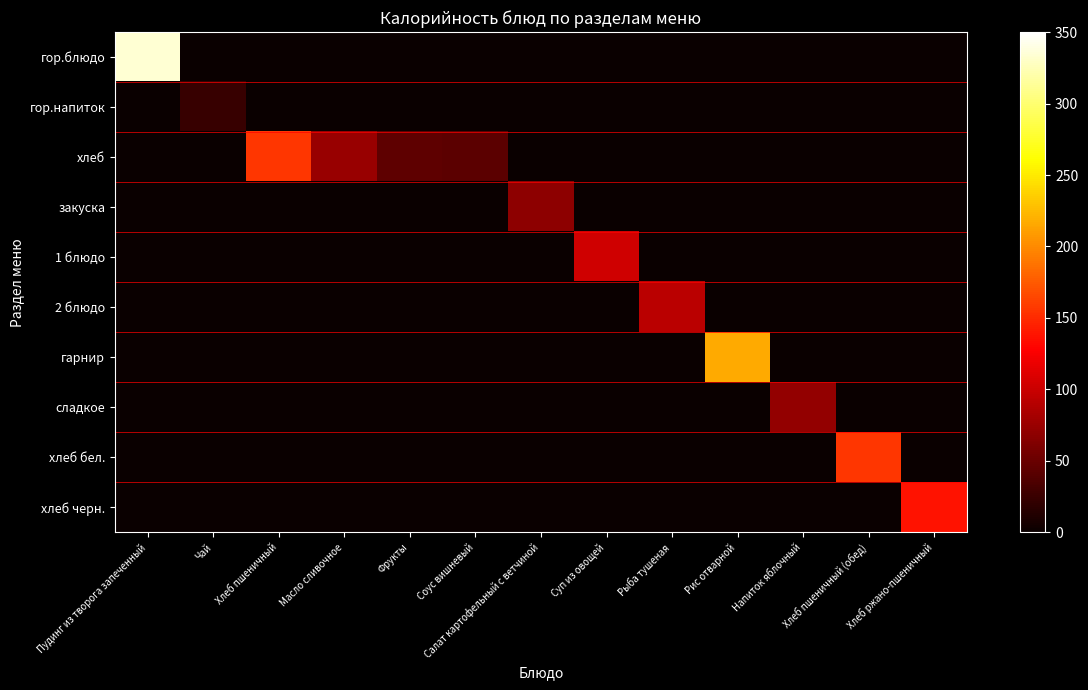

Reading right to left, list all the values displayed in this chart.

гор.блюдо: Хлеб ржано-пшеничный=0.0	Хлеб пшеничный (обед)=0.0	Напиток яблочный=0.0	Рис отварной=0.0	Рыба тушеная=0.0	Суп из овощей=0.0	Салат картофельный с ветчиной=0.0	Соус вишневый=0.0	Фрукты=0.0	Масло сливочное=0.0	Хлеб пшеничный=0.0	Чай=0.0	Пудинг из творога запеченный=334.4
гор.напиток: Хлеб ржано-пшеничный=0.0	Хлеб пшеничный (обед)=0.0	Напиток яблочный=0.0	Рис отварной=0.0	Рыба тушеная=0.0	Суп из овощей=0.0	Салат картофельный с ветчиной=0.0	Соус вишневый=0.0	Фрукты=0.0	Масло сливочное=0.0	Хлеб пшеничный=0.0	Чай=24.0	Пудинг из творога запеченный=0.0
хлеб: Хлеб ржано-пшеничный=0.0	Хлеб пшеничный (обед)=0.0	Напиток яблочный=0.0	Рис отварной=0.0	Рыба тушеная=0.0	Суп из овощей=0.0	Салат картофельный с ветчиной=0.0	Соус вишневый=43.2	Фрукты=44.4	Масло сливочное=74.9	Хлеб пшеничный=157.0	Чай=0.0	Пудинг из творога запеченный=0.0
закуска: Хлеб ржано-пшеничный=0.0	Хлеб пшеничный (обед)=0.0	Напиток яблочный=0.0	Рис отварной=0.0	Рыба тушеная=0.0	Суп из овощей=0.0	Салат картофельный с ветчиной=69.4	Соус вишневый=0.0	Фрукты=0.0	Масло сливочное=0.0	Хлеб пшеничный=0.0	Чай=0.0	Пудинг из творога запеченный=0.0
1 блюдо: Хлеб ржано-пшеничный=0.0	Хлеб пшеничный (обед)=0.0	Напиток яблочный=0.0	Рис отварной=0.0	Рыба тушеная=0.0	Суп из овощей=103.9	Салат картофельный с ветчиной=0.0	Соус вишневый=0.0	Фрукты=0.0	Масло сливочное=0.0	Хлеб пшеничный=0.0	Чай=0.0	Пудинг из творога запеченный=0.0
2 блюдо: Хлеб ржано-пшеничный=0.0	Хлеб пшеничный (обед)=0.0	Напиток яблочный=0.0	Рис отварной=0.0	Рыба тушеная=92.6	Суп из овощей=0.0	Салат картофельный с ветчиной=0.0	Соус вишневый=0.0	Фрукты=0.0	Масло сливочное=0.0	Хлеб пшеничный=0.0	Чай=0.0	Пудинг из творога запеченный=0.0
гарнир: Хлеб ржано-пшеничный=0.0	Хлеб пшеничный (обед)=0.0	Напиток яблочный=0.0	Рис отварной=216.9	Рыба тушеная=0.0	Суп из овощей=0.0	Салат картофельный с ветчиной=0.0	Соус вишневый=0.0	Фрукты=0.0	Масло сливочное=0.0	Хлеб пшеничный=0.0	Чай=0.0	Пудинг из творога запеченный=0.0
сладкое: Хлеб ржано-пшеничный=0.0	Хлеб пшеничный (обед)=0.0	Напиток яблочный=71.7	Рис отварной=0.0	Рыба тушеная=0.0	Суп из овощей=0.0	Салат картофельный с ветчиной=0.0	Соус вишневый=0.0	Фрукты=0.0	Масло сливочное=0.0	Хлеб пшеничный=0.0	Чай=0.0	Пудинг из творога запеченный=0.0
хлеб бел.: Хлеб ржано-пшеничный=0.0	Хлеб пшеничный (обед)=157.0	Напиток яблочный=0.0	Рис отварной=0.0	Рыба тушеная=0.0	Суп из овощей=0.0	Салат картофельный с ветчиной=0.0	Соус вишневый=0.0	Фрукты=0.0	Масло сливочное=0.0	Хлеб пшеничный=0.0	Чай=0.0	Пудинг из творога запеченный=0.0
хлеб черн.: Хлеб ржано-пшеничный=137.0	Хлеб пшеничный (обед)=0.0	Напиток яблочный=0.0	Рис отварной=0.0	Рыба тушеная=0.0	Суп из овощей=0.0	Салат картофельный с ветчиной=0.0	Соус вишневый=0.0	Фрукты=0.0	Масло сливочное=0.0	Хлеб пшеничный=0.0	Чай=0.0	Пудинг из творога запеченный=0.0